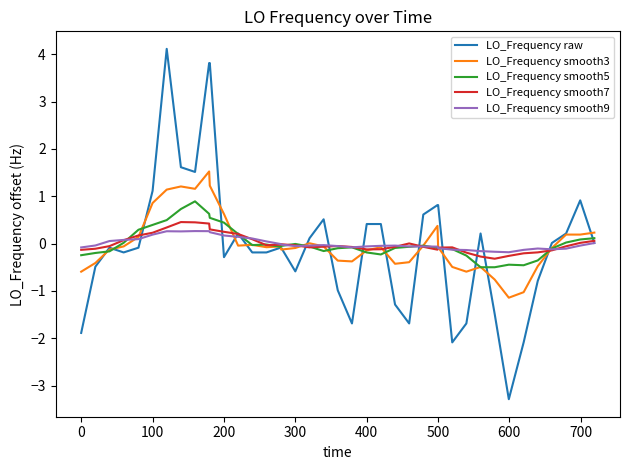

What is the smallest value displayed?

-3.3